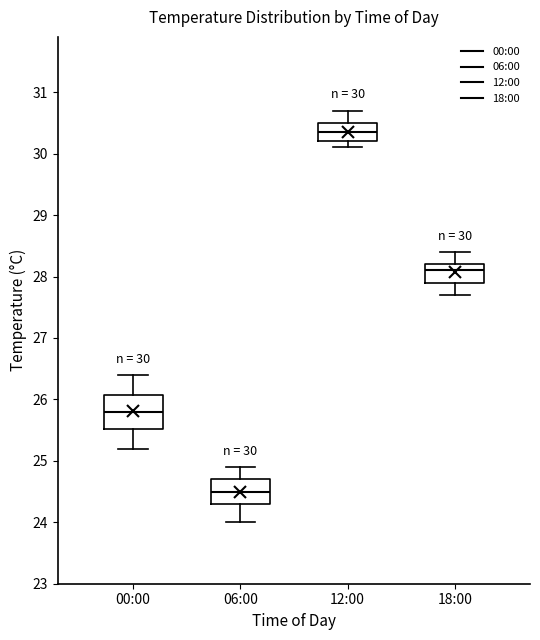

Which box is the tallest, from its lower edge to its upper edge?

00:00